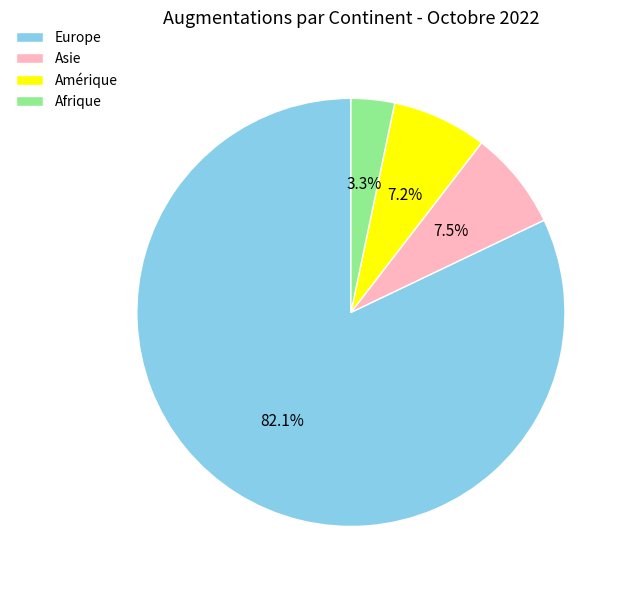

Combined, do Europe and Asie account for over 50%?

Yes